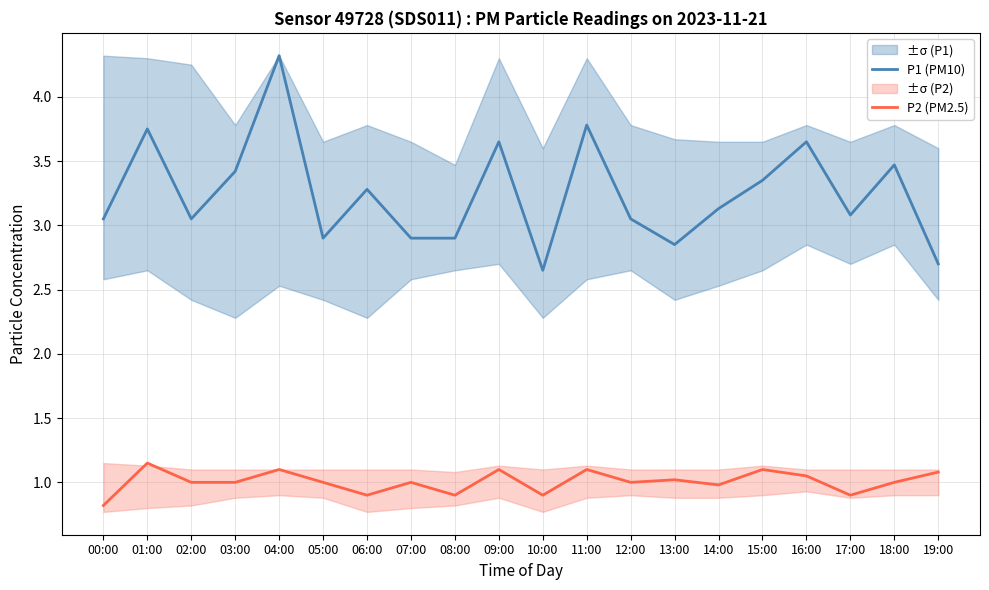

What is the label of the 10th point from the left?

09:00